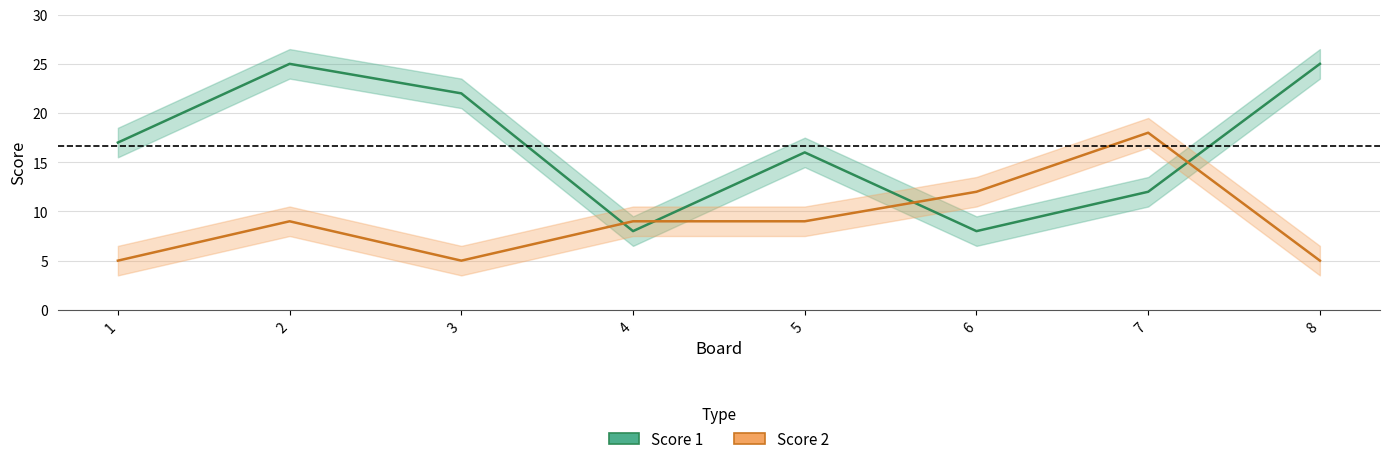

What is the value of the Score 1 point at the 4th from the left?

8